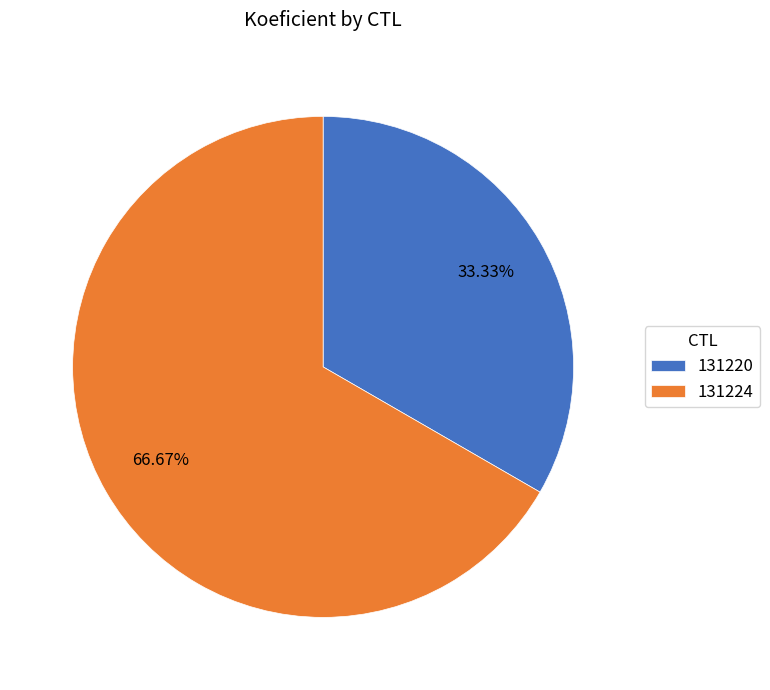

How much of the chart is everything except 131224?

33.3%